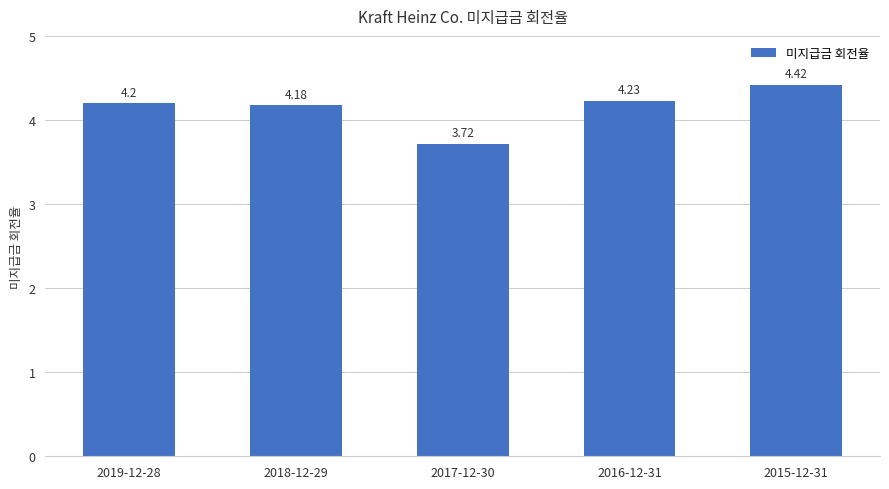

What position from the right is 2017-12-30?

3